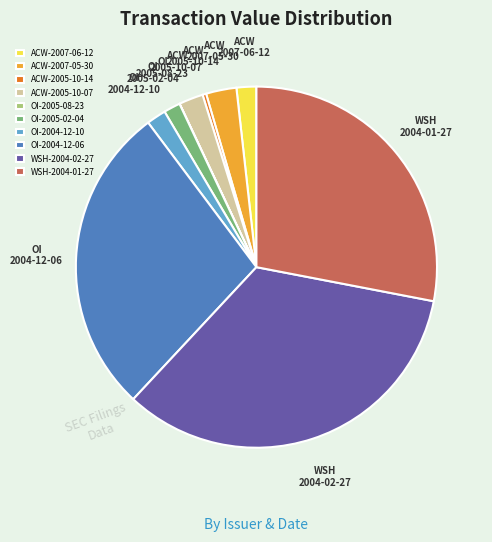

Which category has the biggest portion of the pie?

WSH-2004-02-27